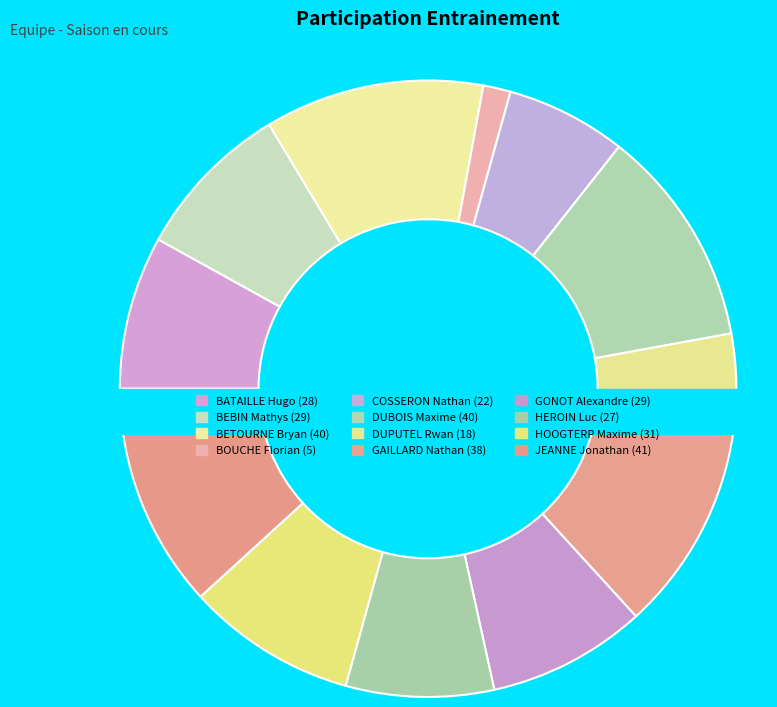

What is the change in value from GAILLARD Nathan to JEANNE Jonathan?

+3